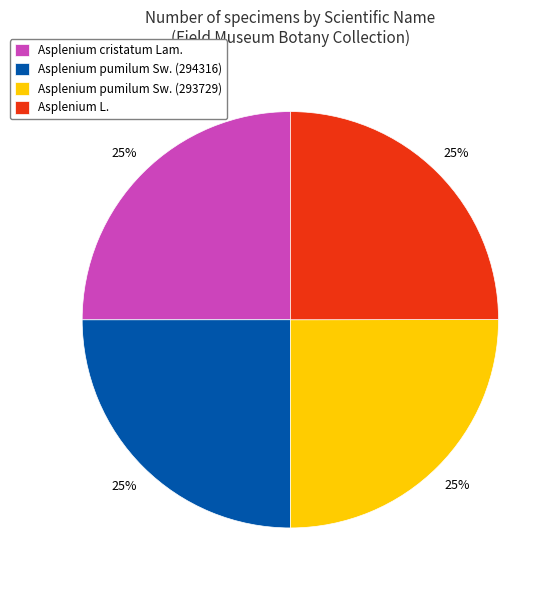

Does Asplenium pumilum Sw. (293729) account for over 50% of the chart?

No